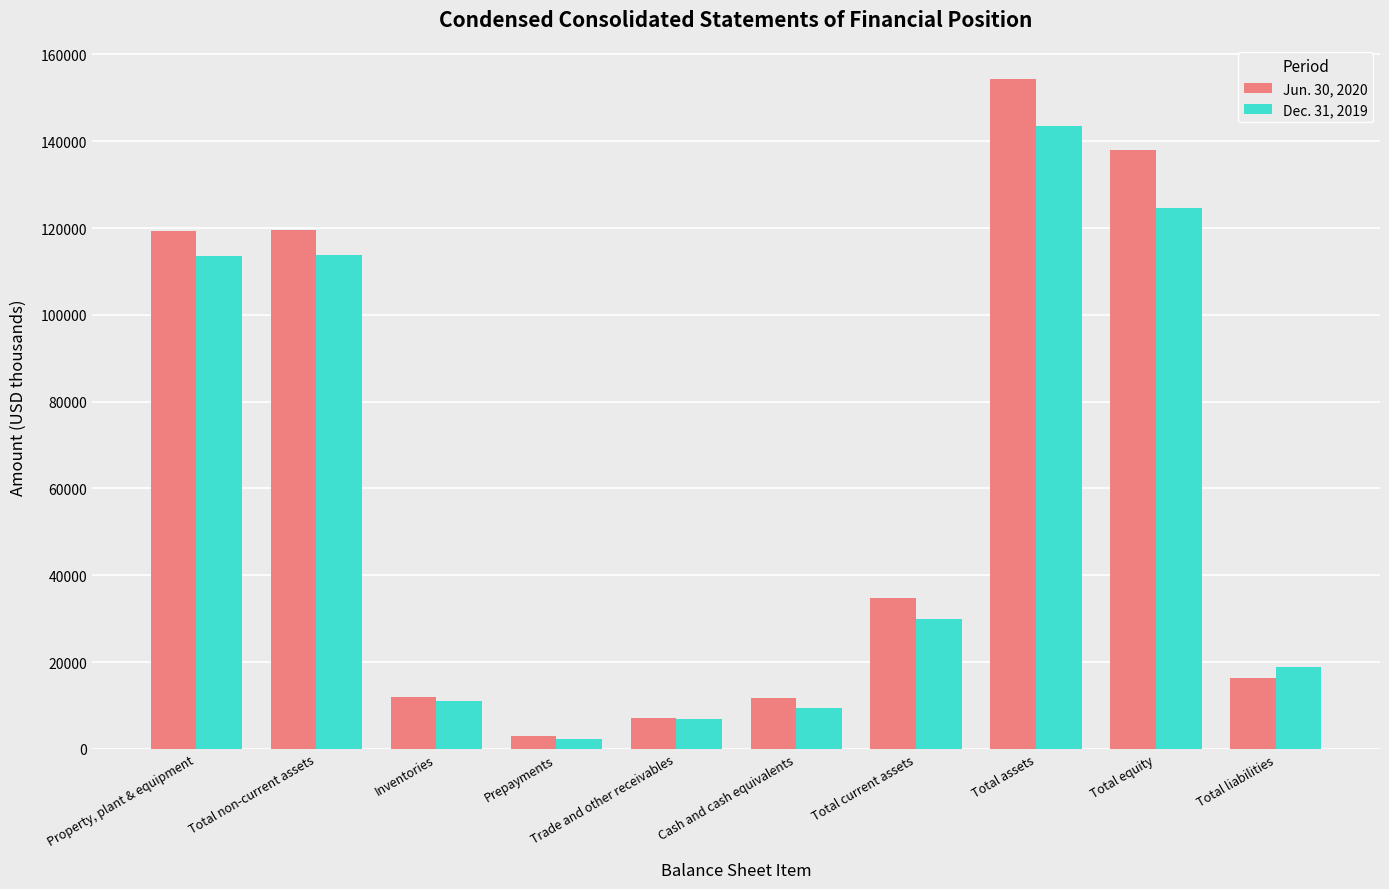

Which label corresponds to the smallest value in the chart?

Prepayments